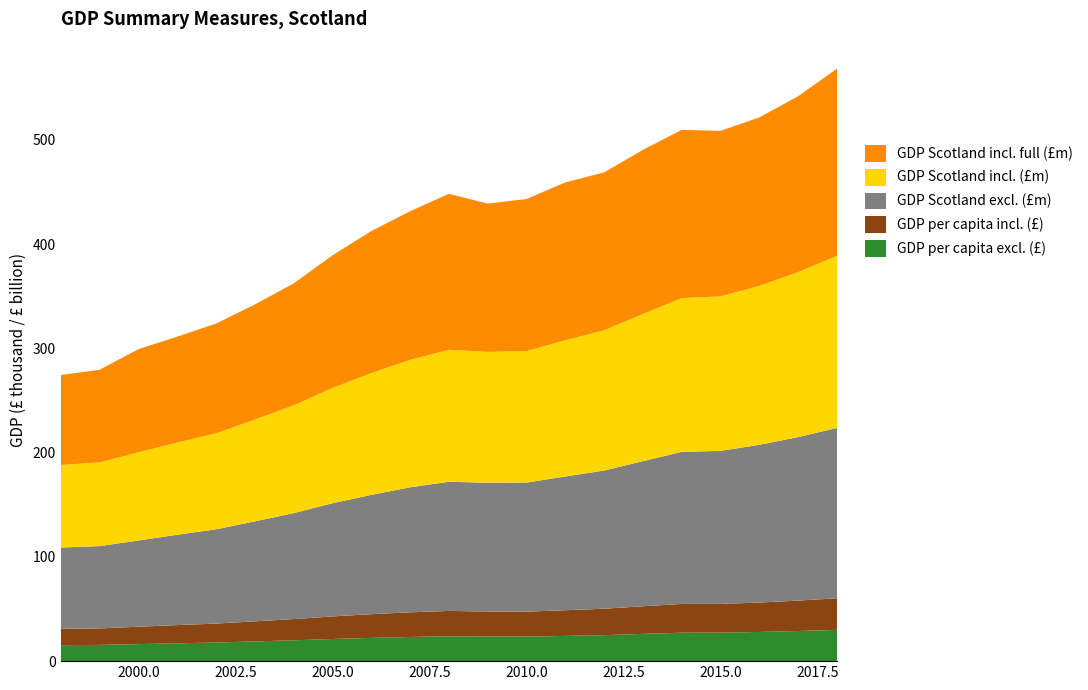

Reading left to right, list all the values displayed in this chart.

GDP Scotland excl. (£m): 77998	78935	82648	86644	90385	95857	101607	108536	114386	119851	123875	123498	123757	128234	132526	139177	145825	146771	151254	156833	163344
GDP Scotland incl. (£m): 79159	80225	84522	88391	92082	97549	103354	110579	116820	122210	126565	125490	126063	130638	134536	141152	147513	148128	152426	158165	165122
GDP Scotland incl. full (£m): 86264	88803	98959	101530	105175	110384	116924	127082	136148	142486	149560	142202	145834	151394	151369	157380	161292	158727	161569	168721	179538
GDP per capita excl. (£): 15363	15563	16324	17109	17841	18912	19985	21239	22284	23182	23809	23605	23519	24196	24941	26123	27270	27316	27986	28904	29976
GDP per capita incl. (£): 15591	15817	16694	17454	18176	19246	20328	21639	22758	23639	24326	23986	23957	24649	25319	26494	27585	27569	28202	29149	30303